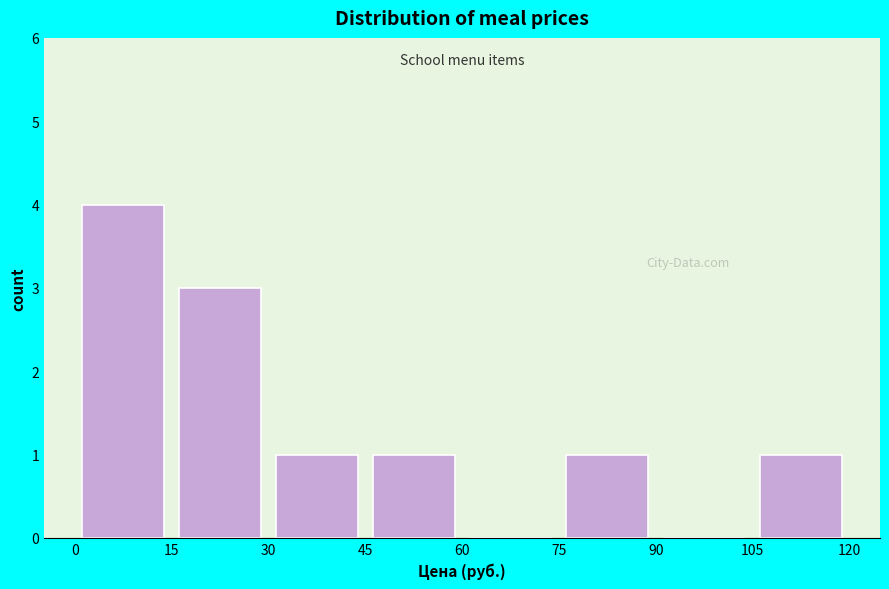

What is the height of the bar covering 15 to 30 on the x-axis? The values are not printed on the chart, so give them approximately, as read against the axis.

3